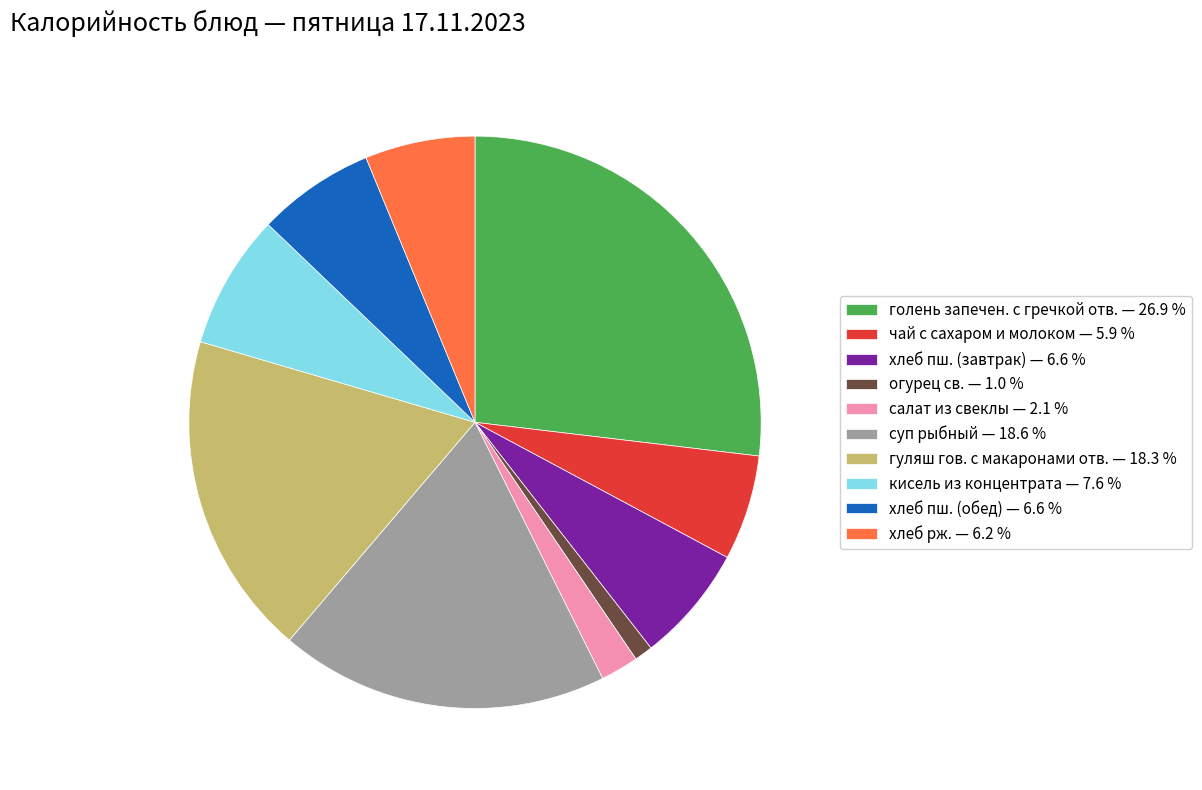

Is гуляш гов. с макаронами отв. the majority of the pie?

No